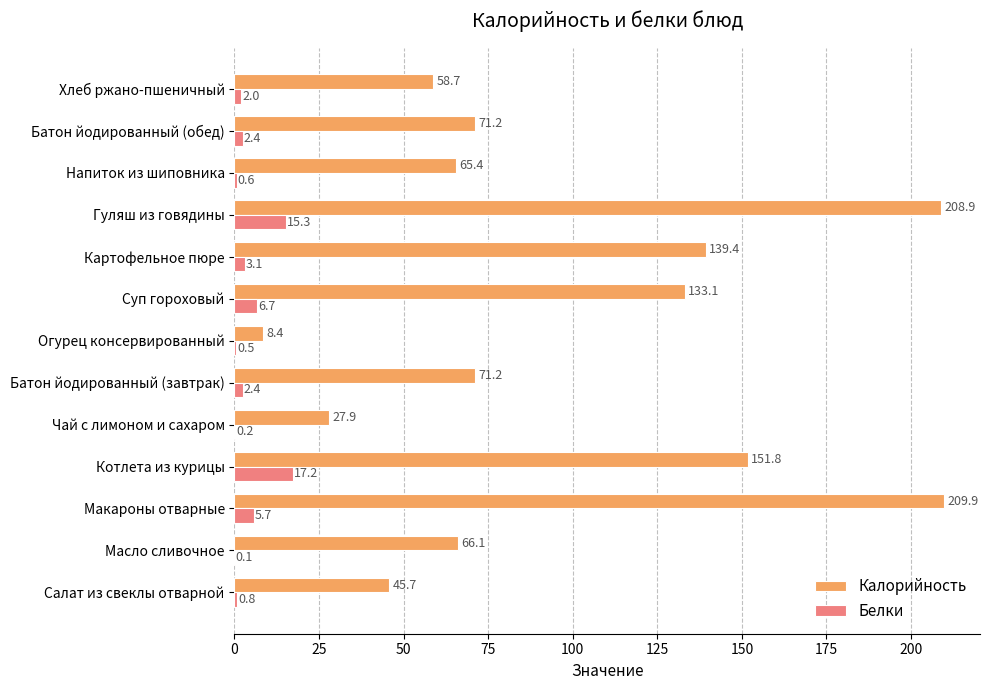

How many distinct data groups are displayed?

2